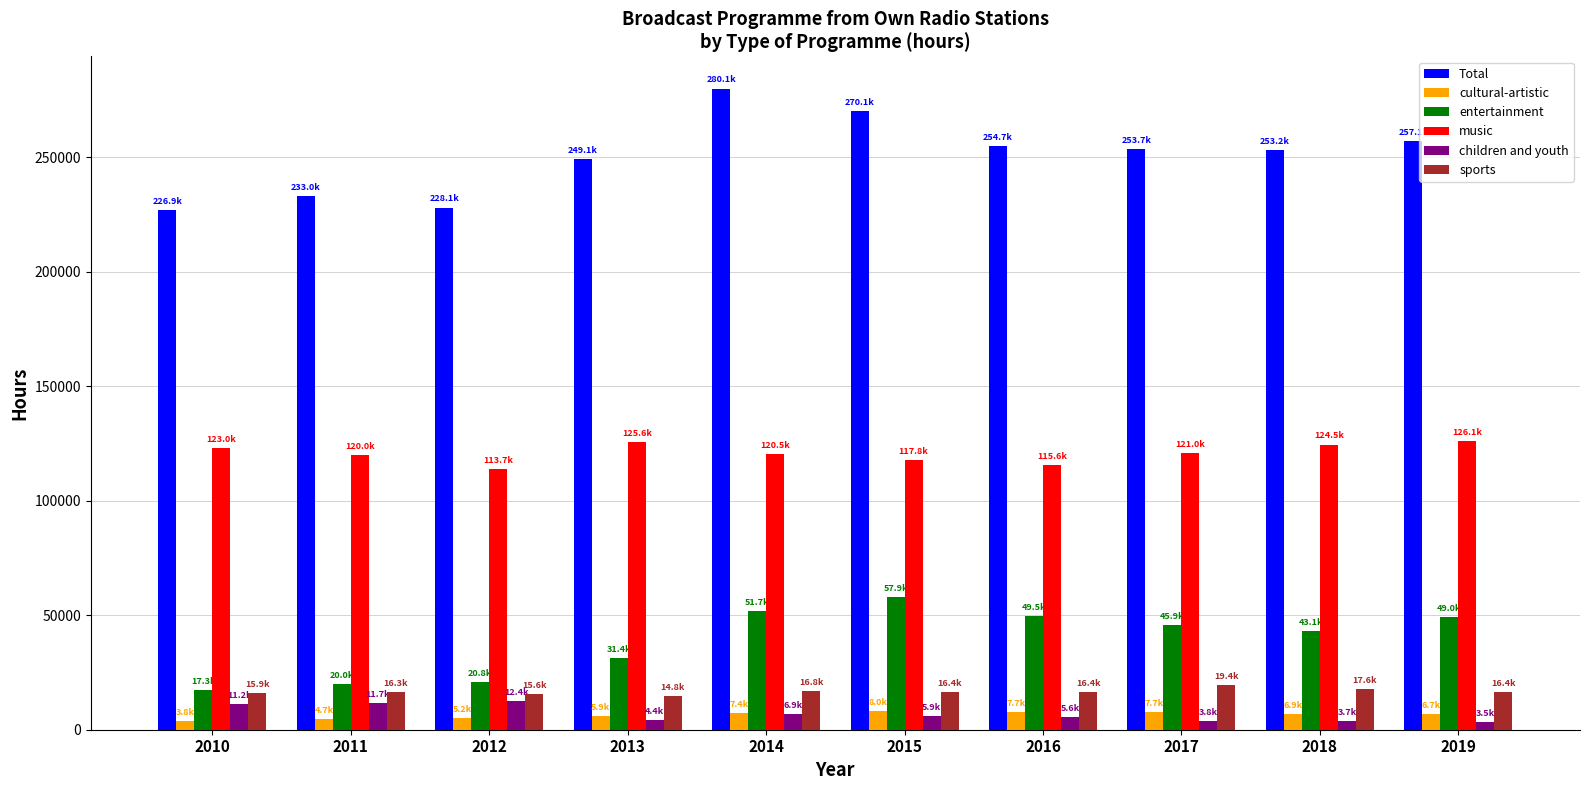

True or false: children and youth has a value of 3832 at 2017.

True